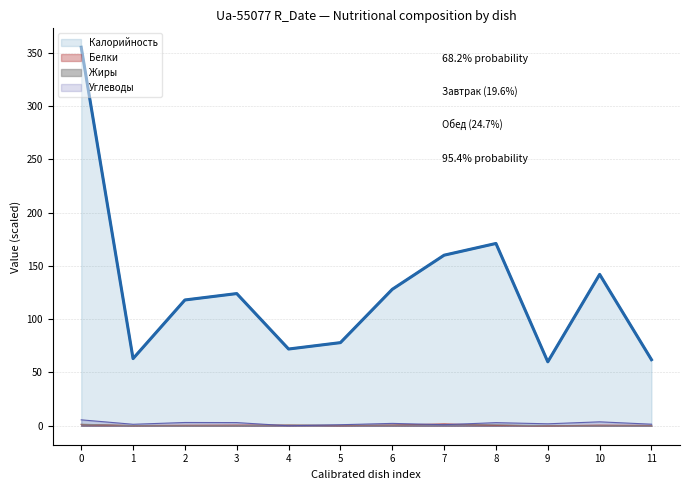

What are all the series names shown in the legend?

Калорийность, Белки, Жиры, Углеводы